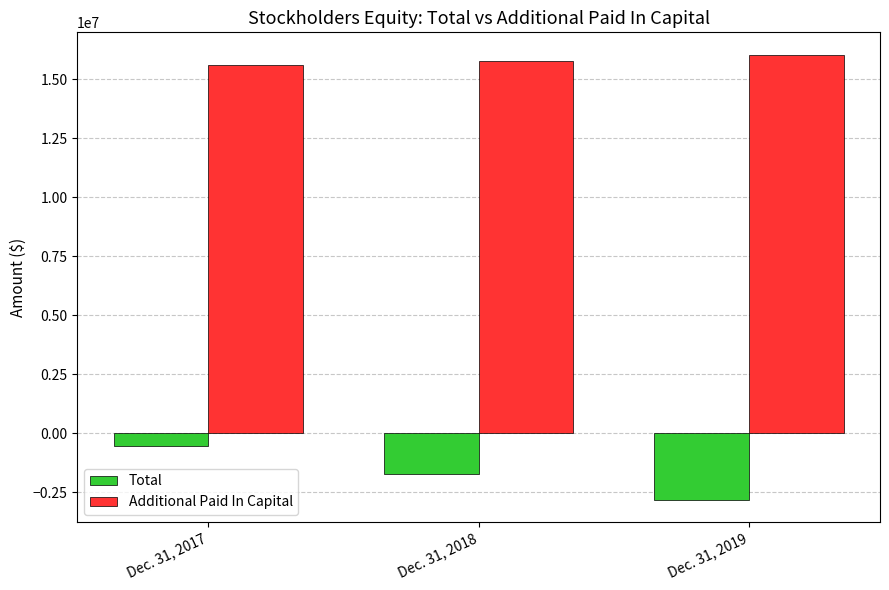

What is the spread (max minus min) of values at Dec. 31, 2017?

16114382